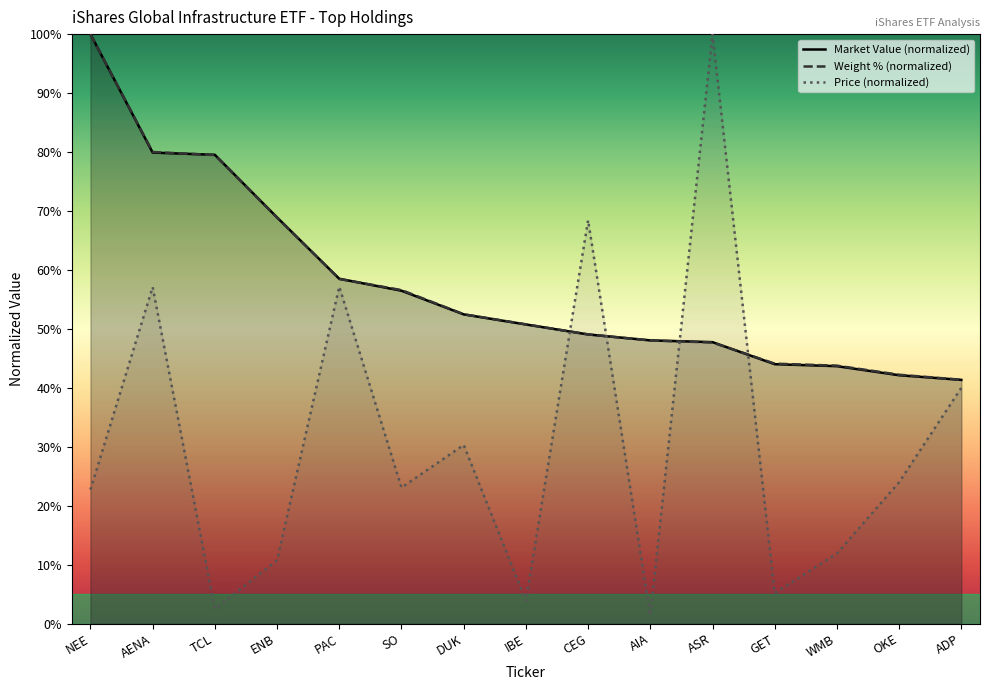

Which category has the highest value across all series?

NEE